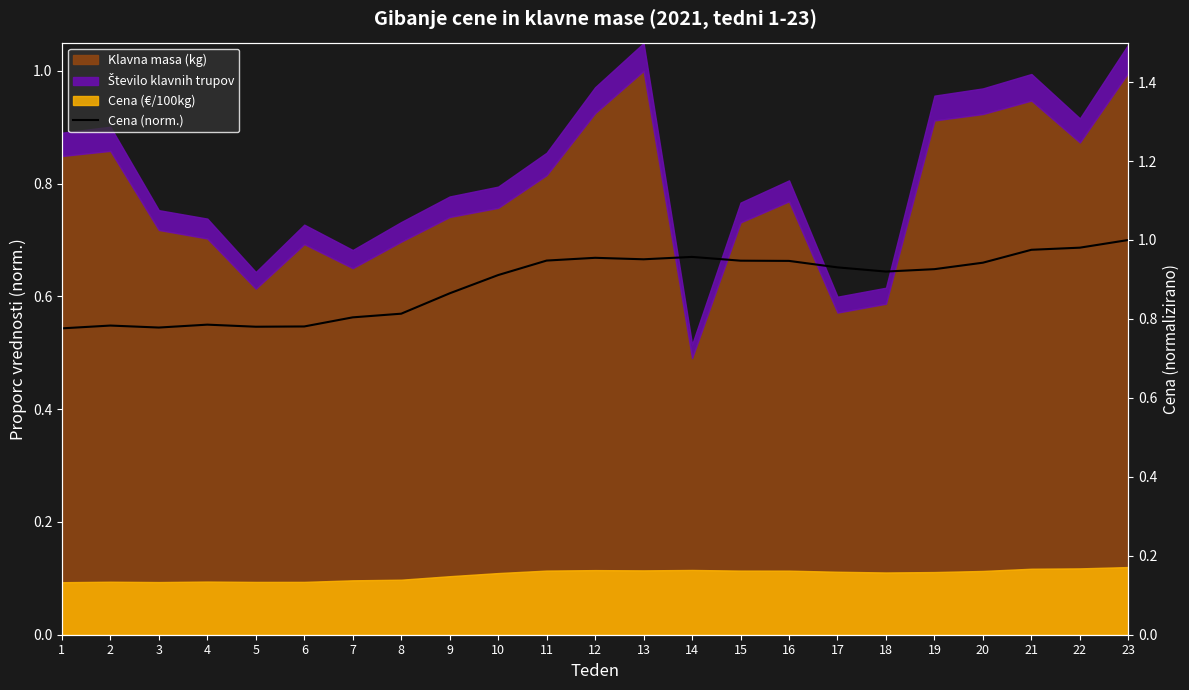

Which label corresponds to the smallest value in the chart?

1